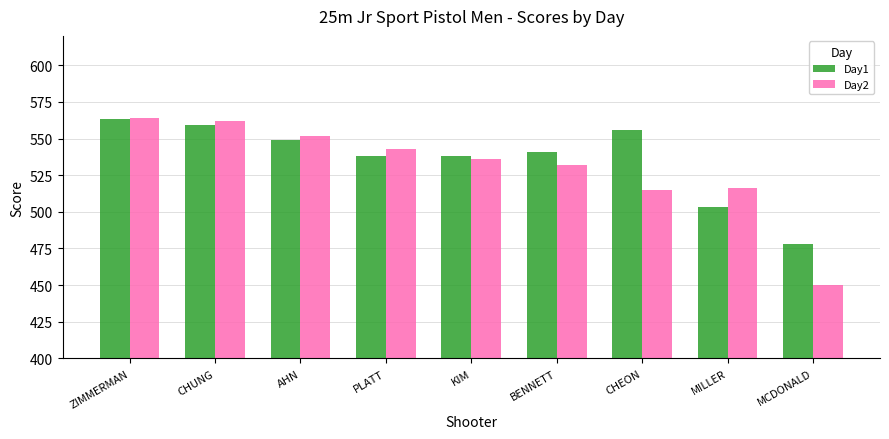

Which series has the largest total across all categories?

Day1